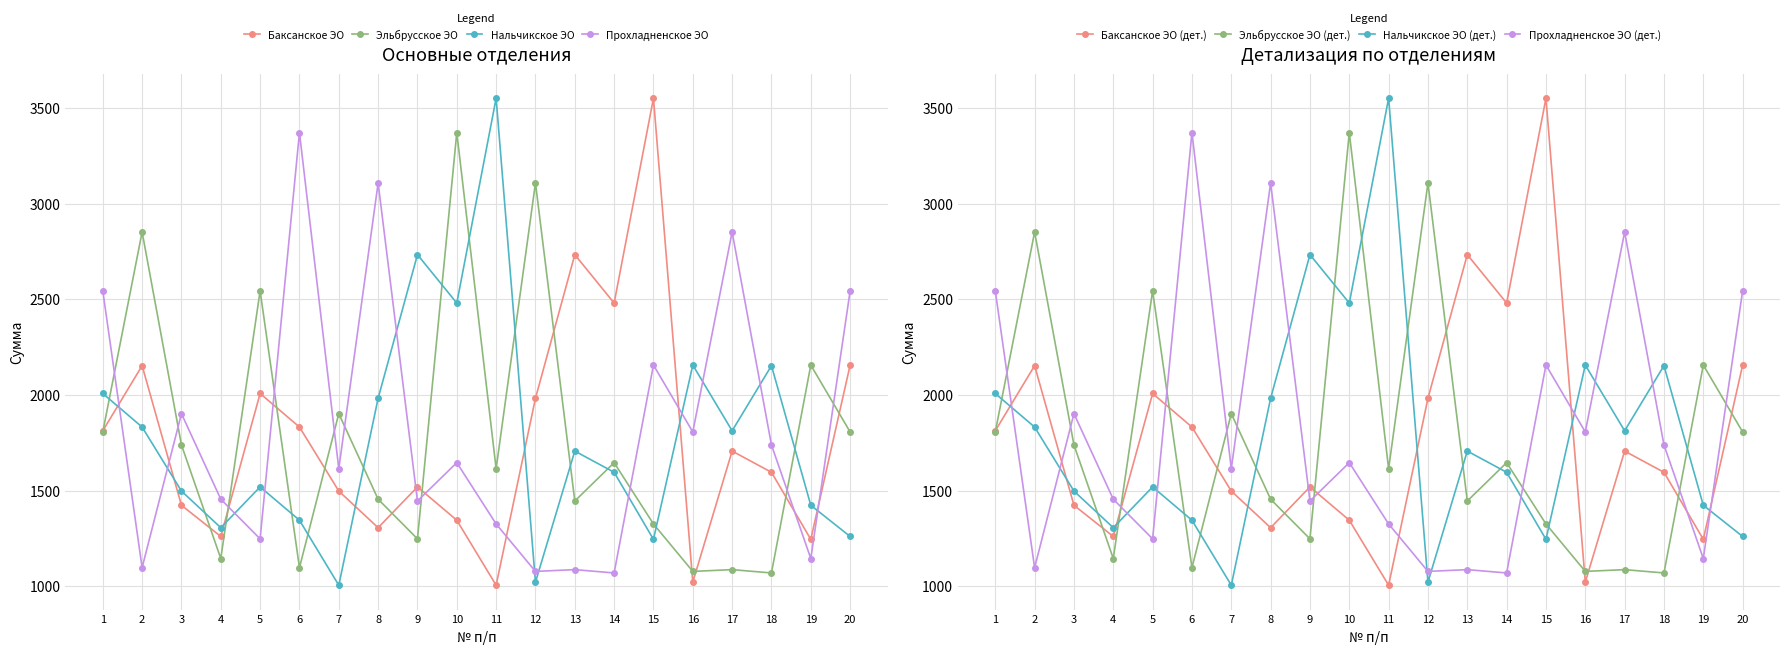

What is the smallest value displayed?

1005.1